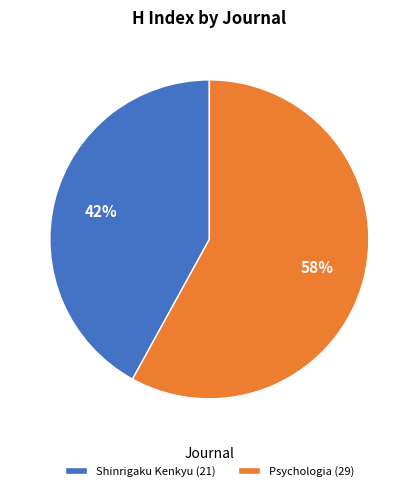

Does Psychologia represent more than half of the total?

Yes